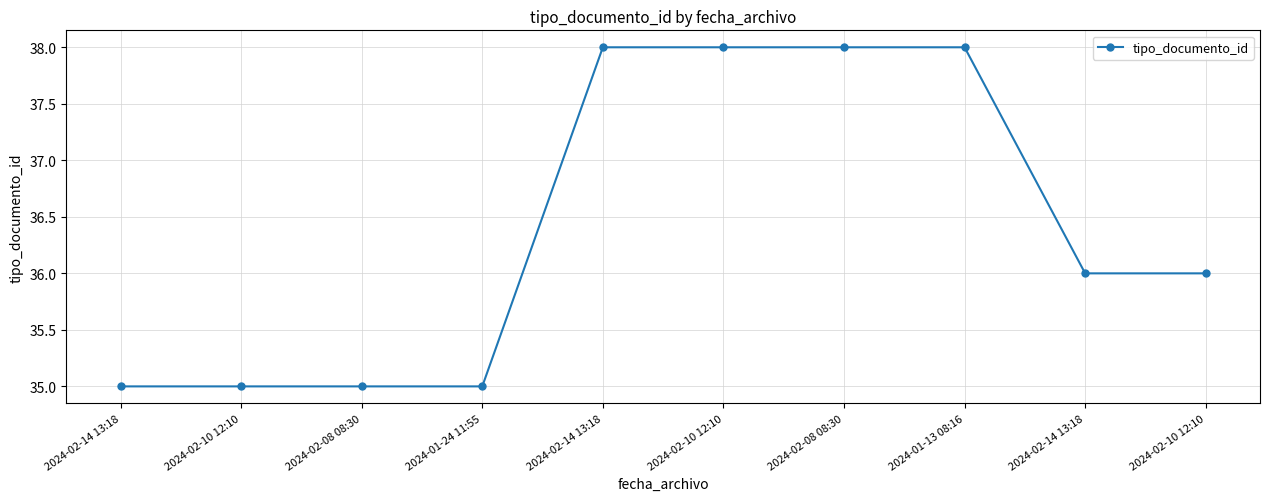

Does the chart have visible grid lines?

Yes